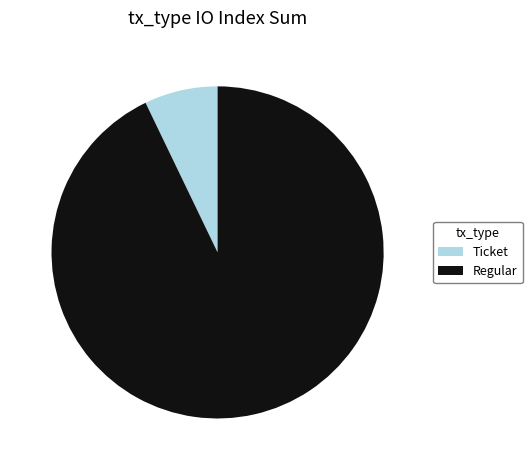

Which category has the smallest portion of the pie?

Ticket